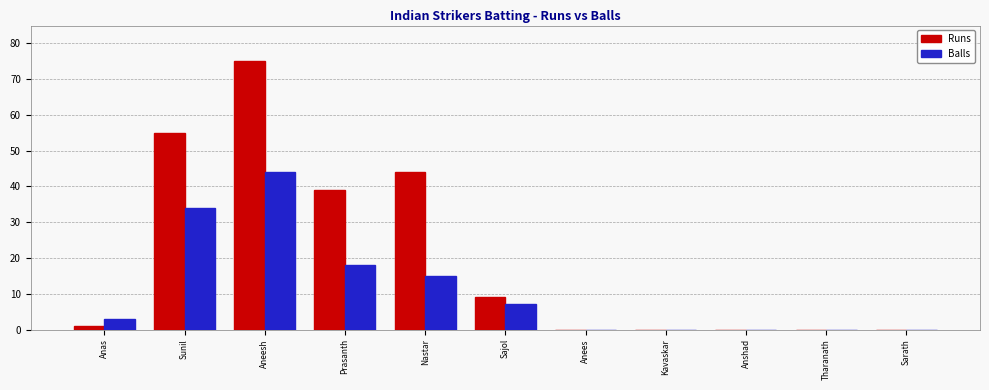

Which label corresponds to the largest value in the chart?

Aneesh